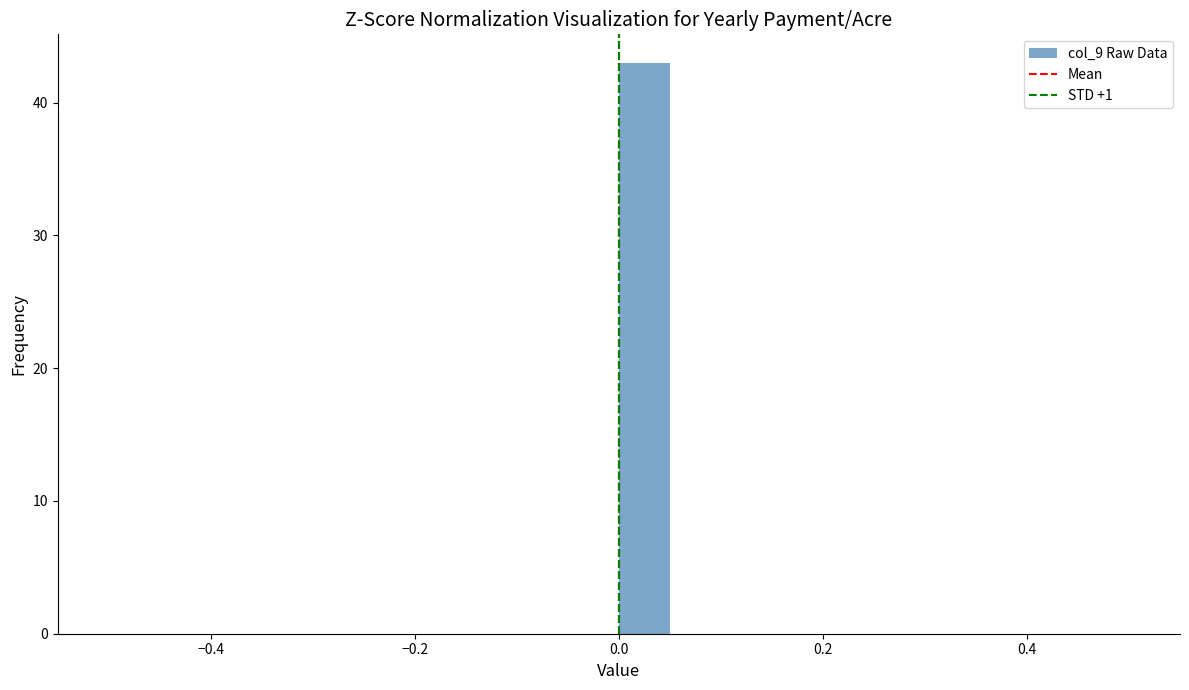

Around what value on the x-axis is the tallest bar? Give the approximate position of its centre, as read against the axis.

0.02